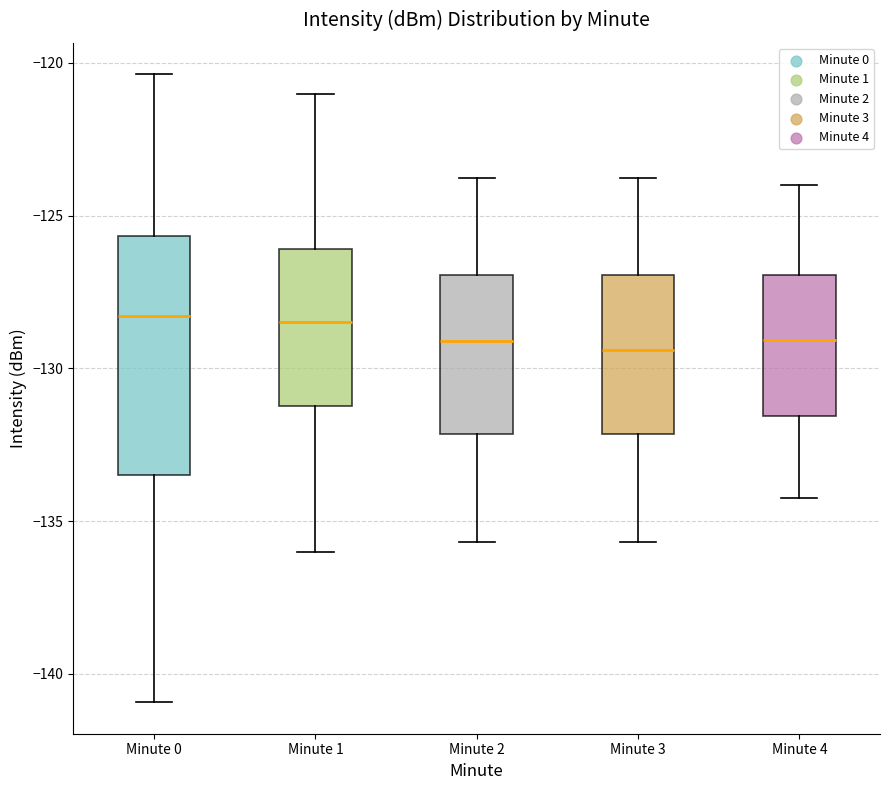

Where does the median line of the box for Minute 2 sit on the y-axis? The values are not printed on the chart, so give them approximately, as read against the axis.

-129.0